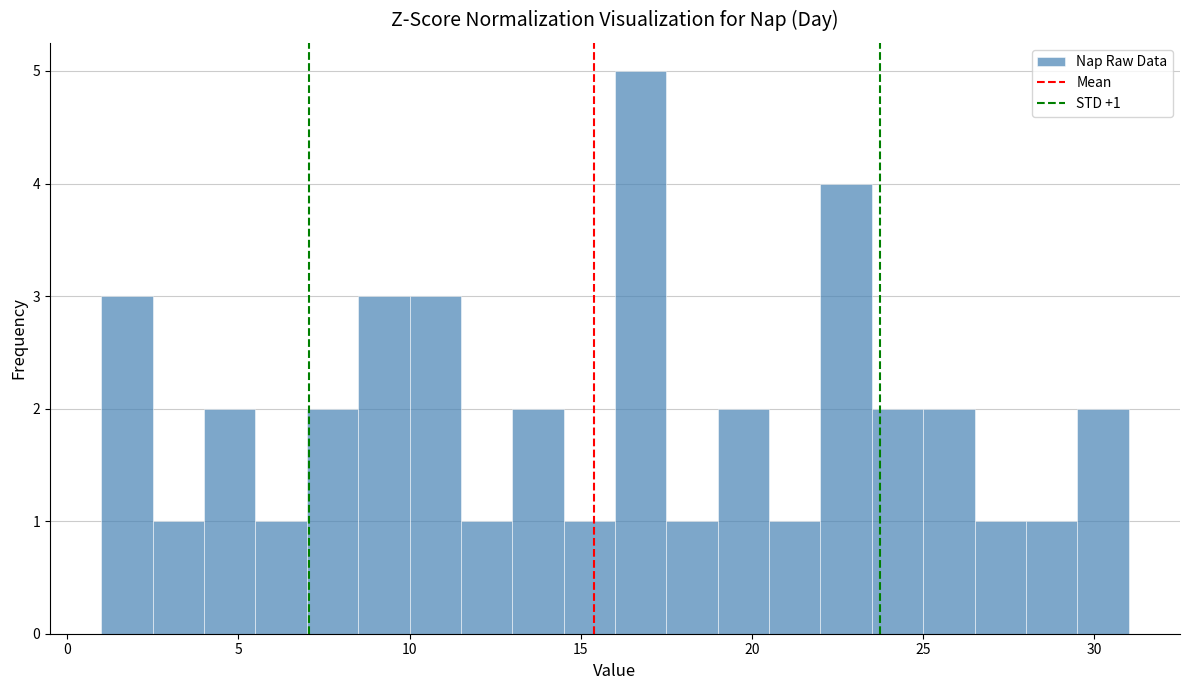

Read against the x-axis, roughly where is the centre of the tallest bar?

17.0